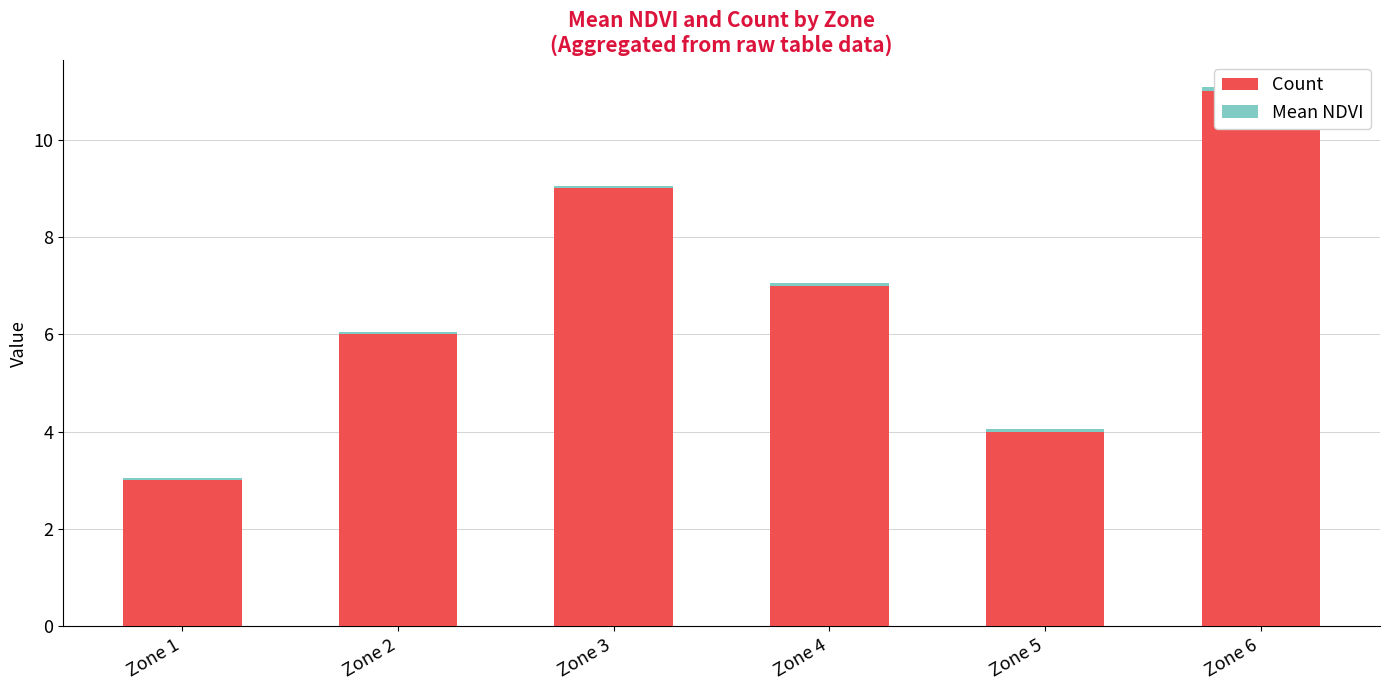

What is the highest value of the Count series?

11.0